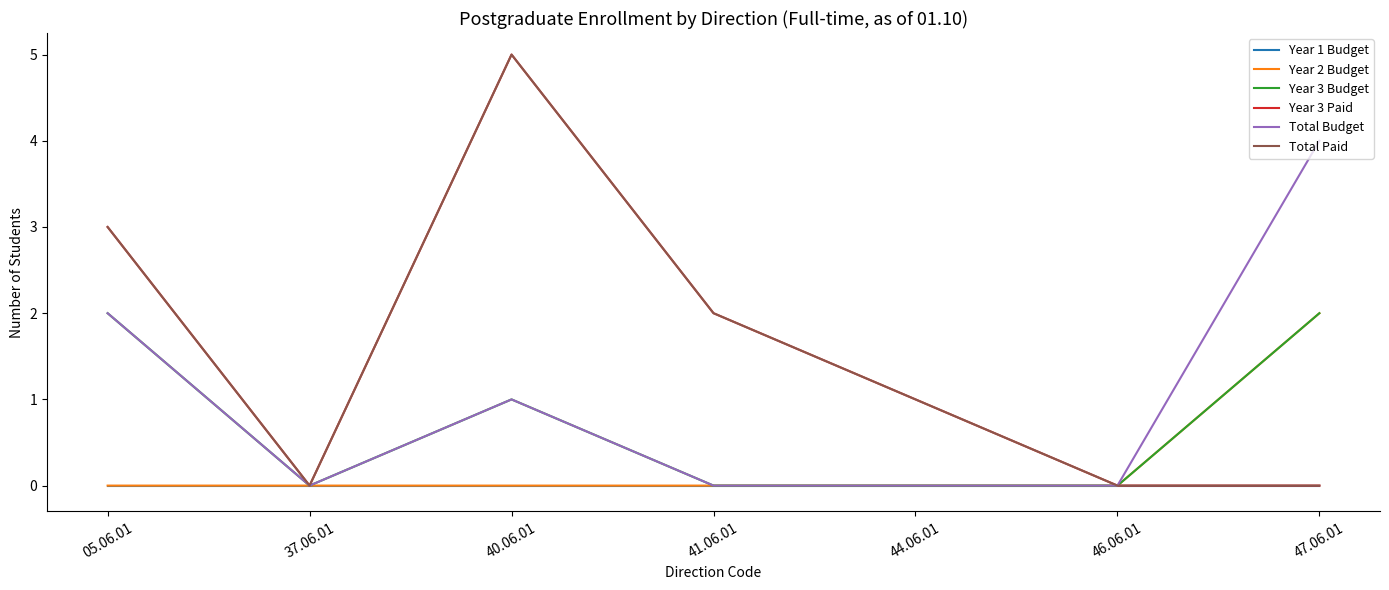

Which series changed the most between 40.06.01 and 41.06.01?

Year 3 Paid